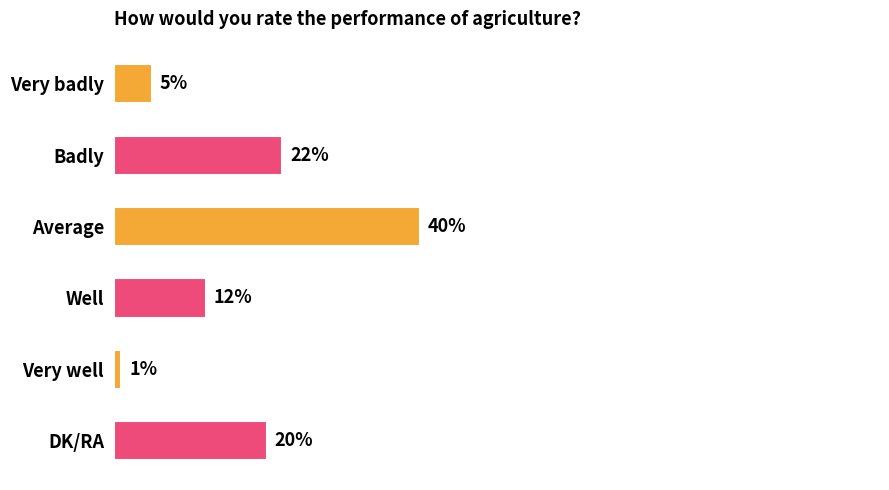

At which category does the chart reach its minimum across all series?

Very well